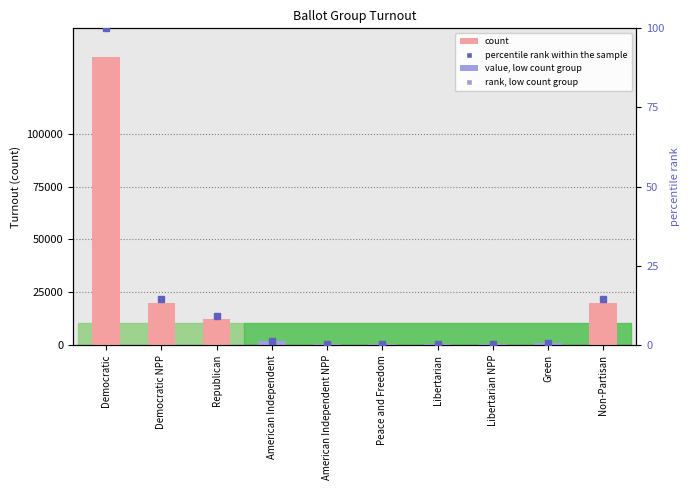

What position from the right is Non-Partisan?

1